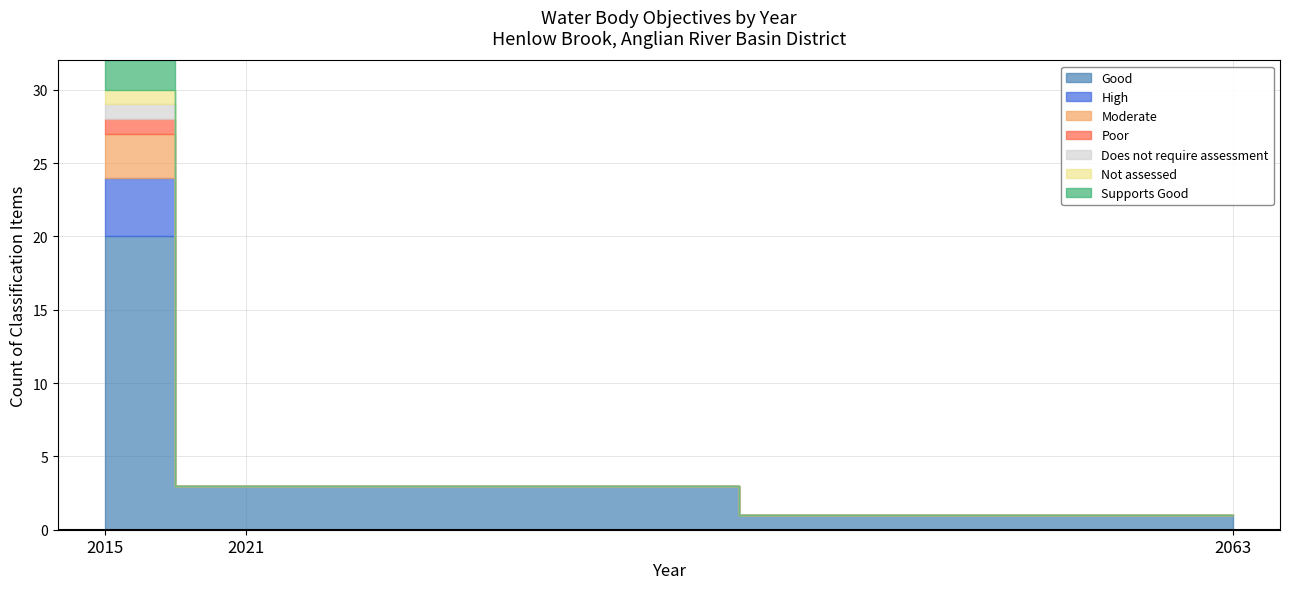

At which label does Year reach its minimum?

2015